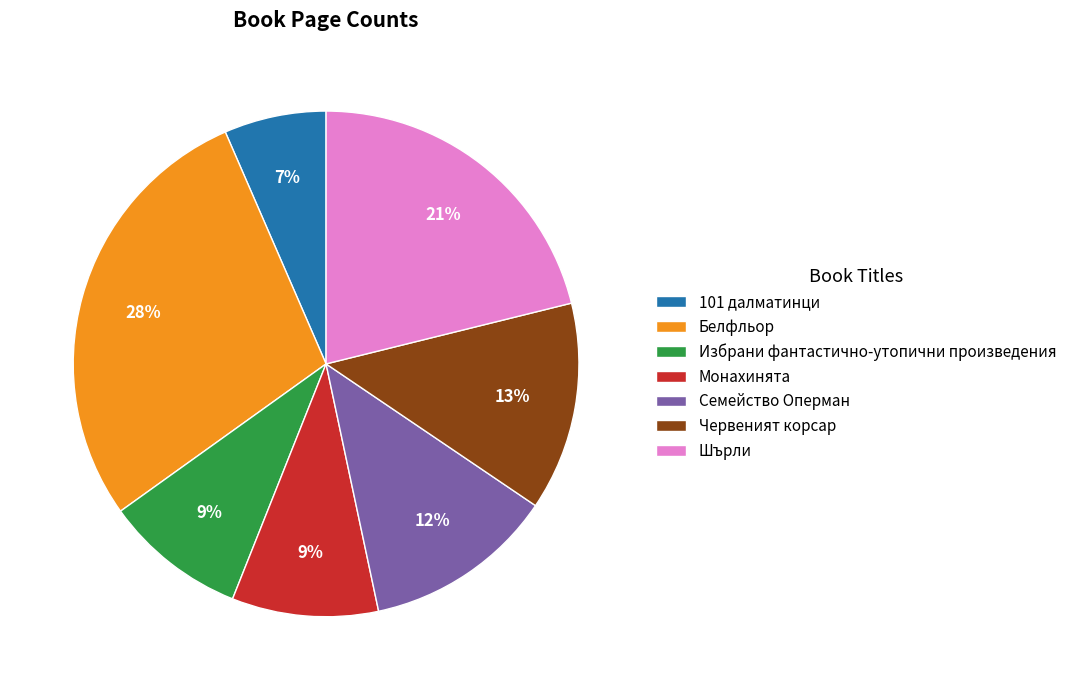

To the nearest percent, what percentage of the pie is Семейство Оперман?

12%